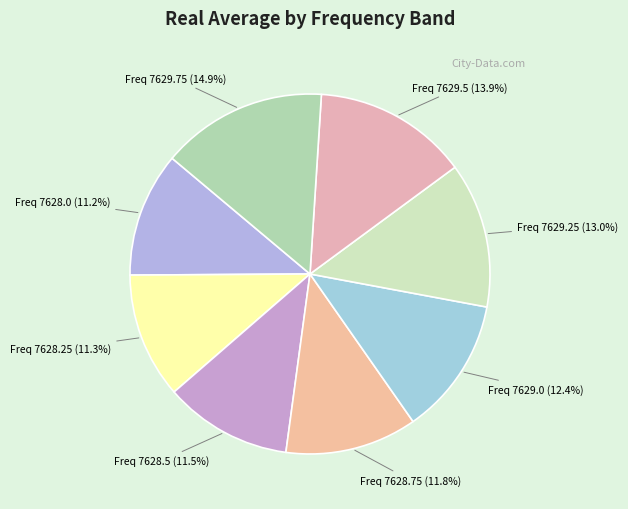

Count the number of slices in the pie.

8